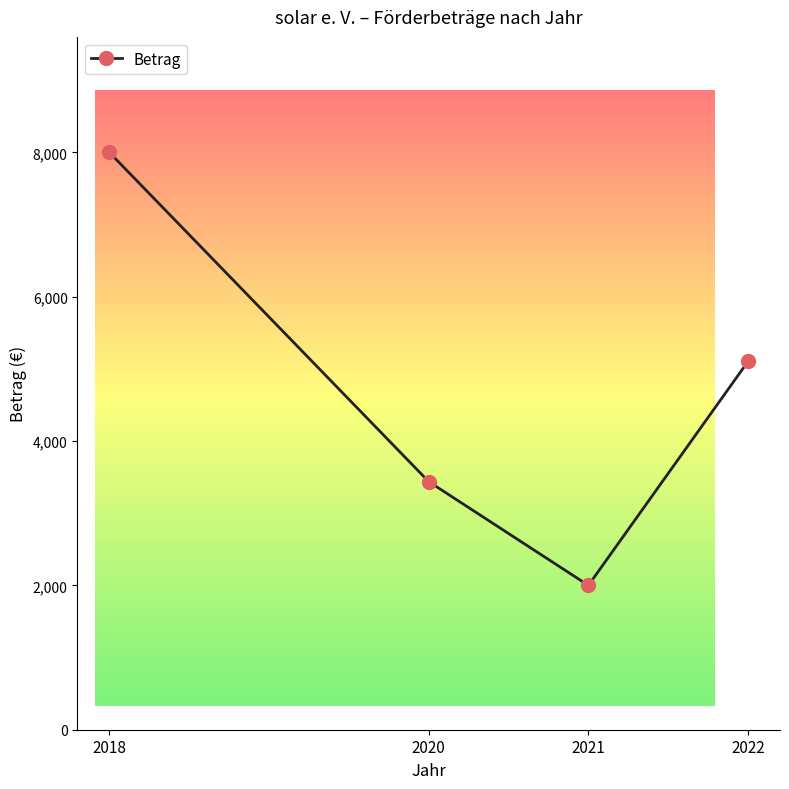

What is the greatest value displayed?

8000